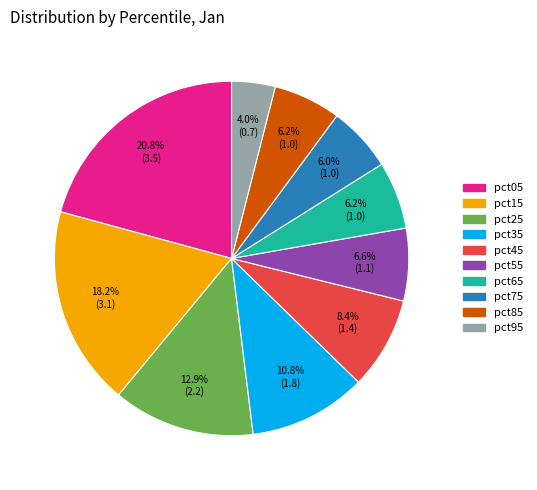

True or false: pct05 accounts for 26% of the total.

False